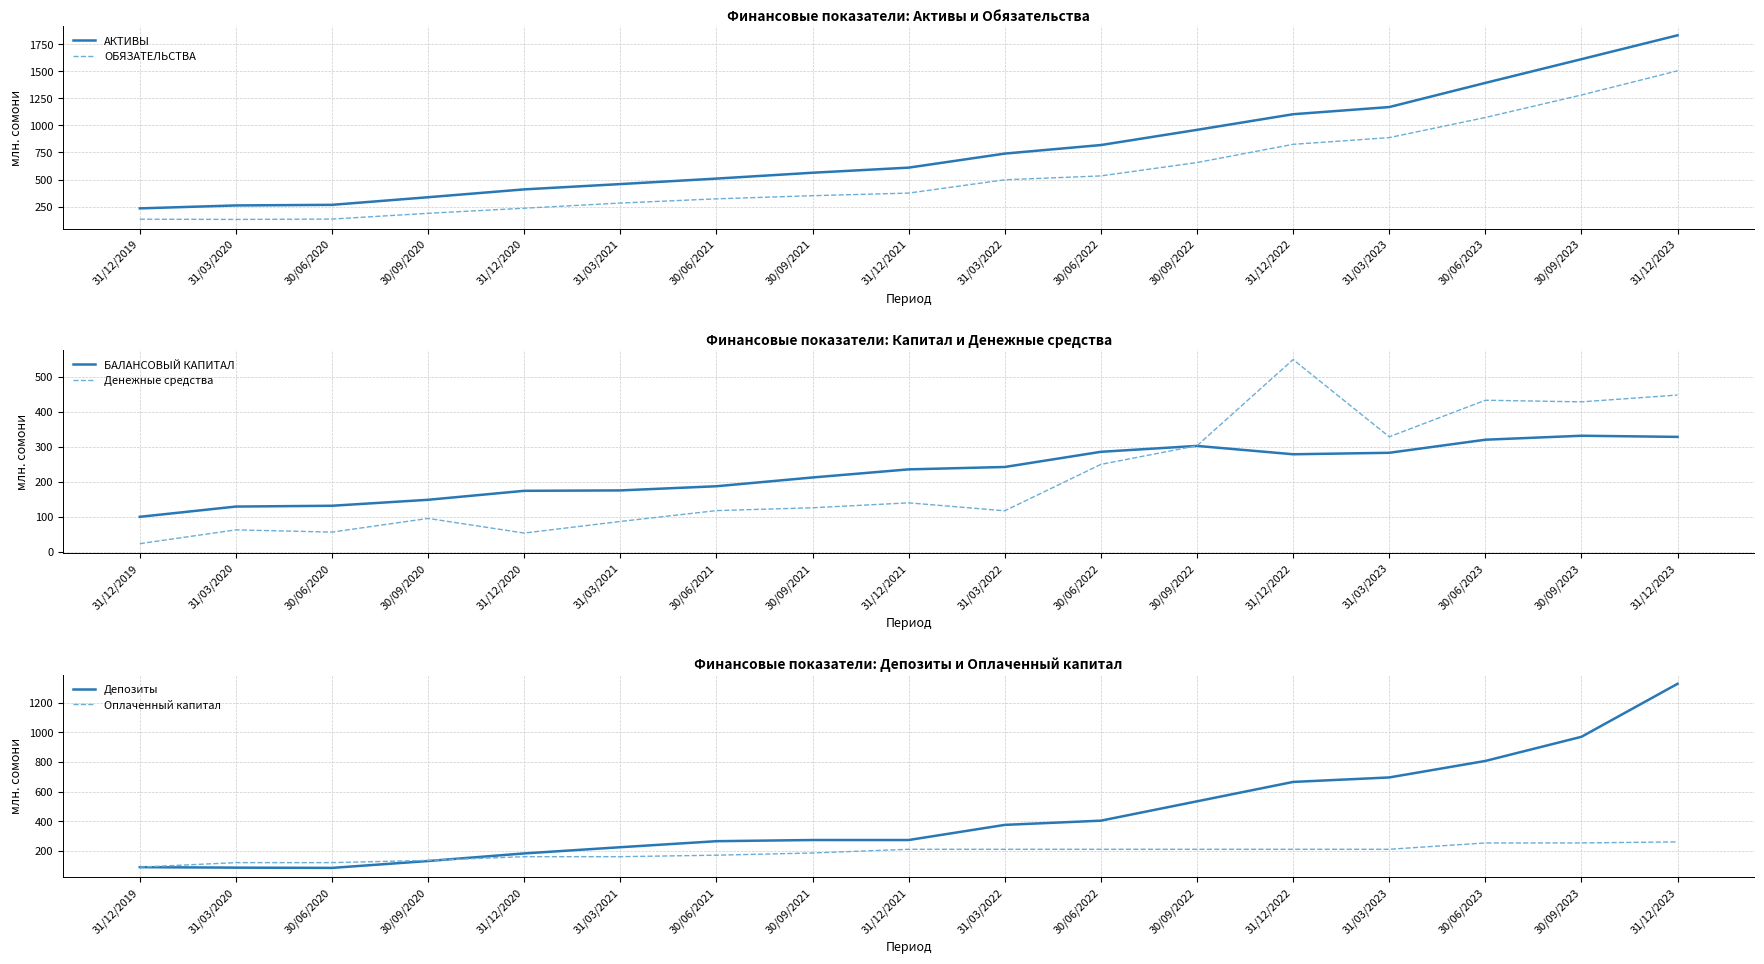

How many data points in АКТИВЫ are above 609?

9